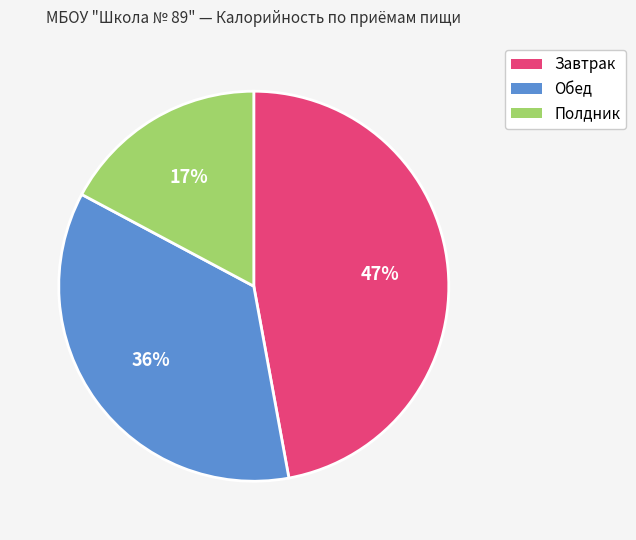

Which slice is the smallest?

Полдник